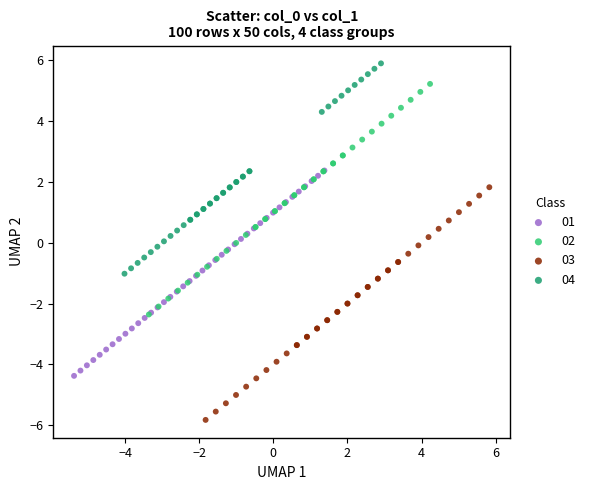

Which series reaches the minimum Y coordinate?

03